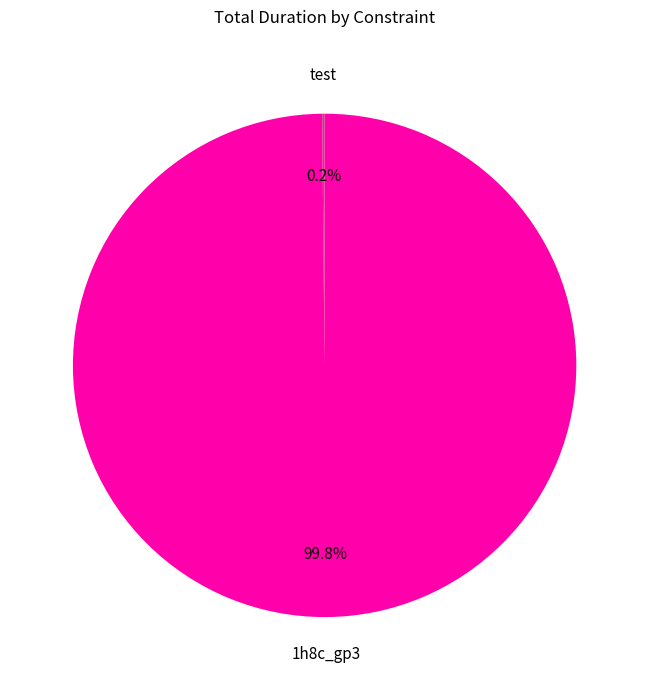

To the nearest percent, what percentage of the pie is 1h8c_gp3?

100%